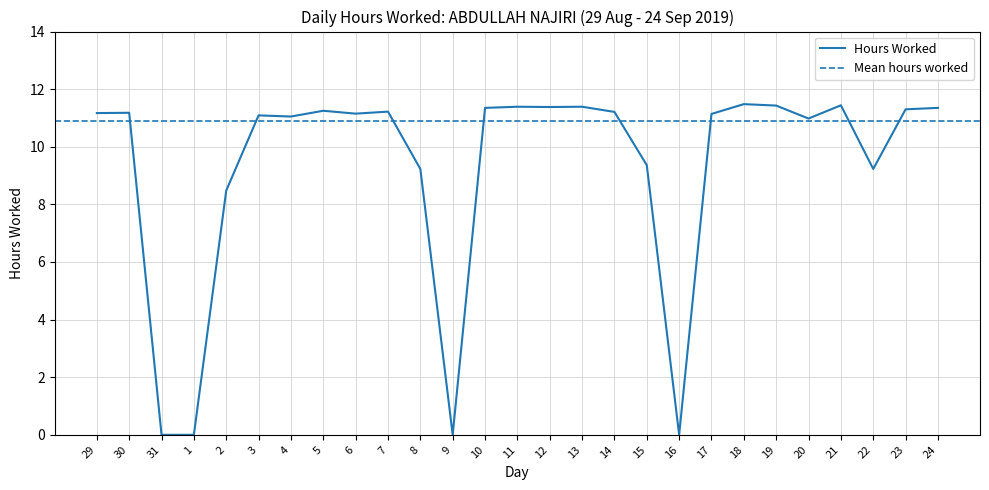

What is the maximum value shown in the chart?

11.5